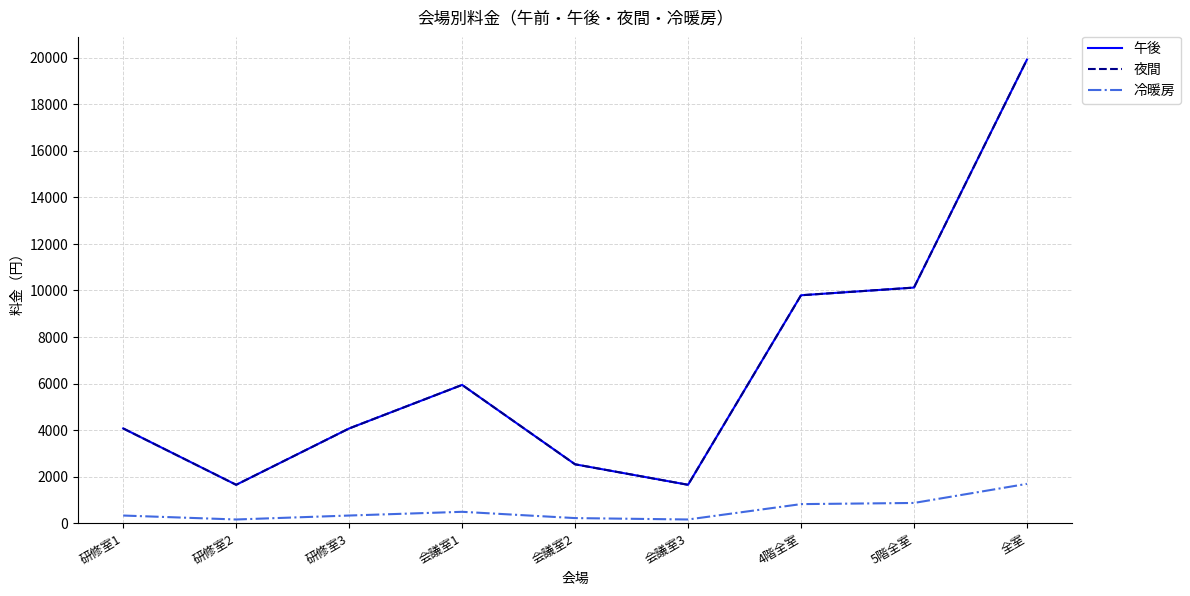

Does the chart have visible grid lines?

Yes